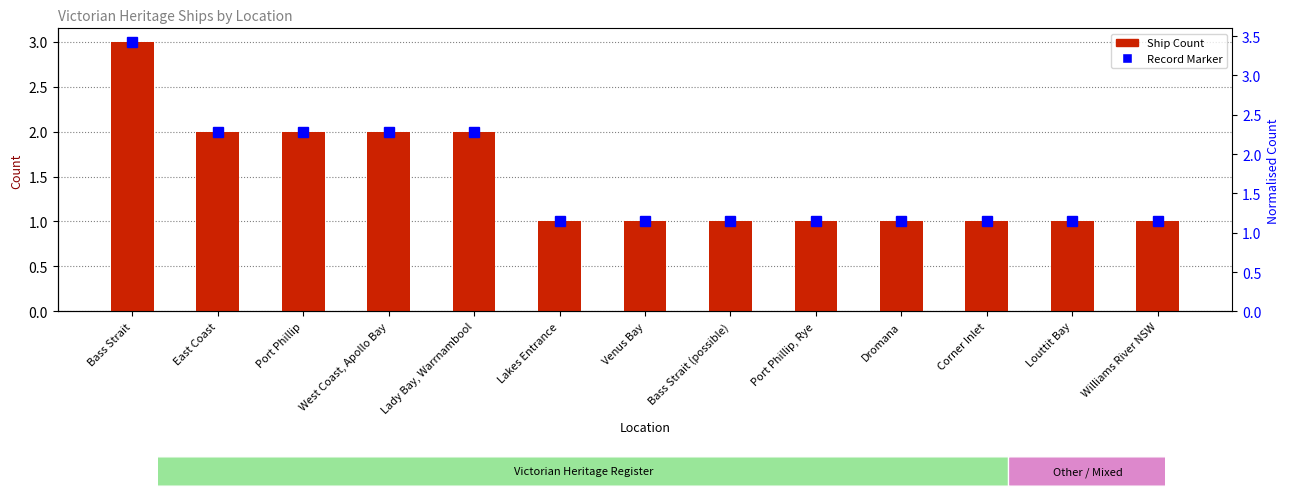

What position from the right is East Coast?

12